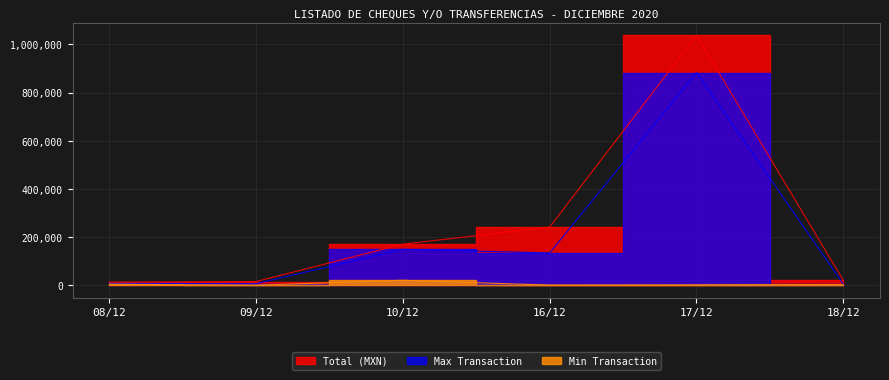

How many values are below 6996?

17